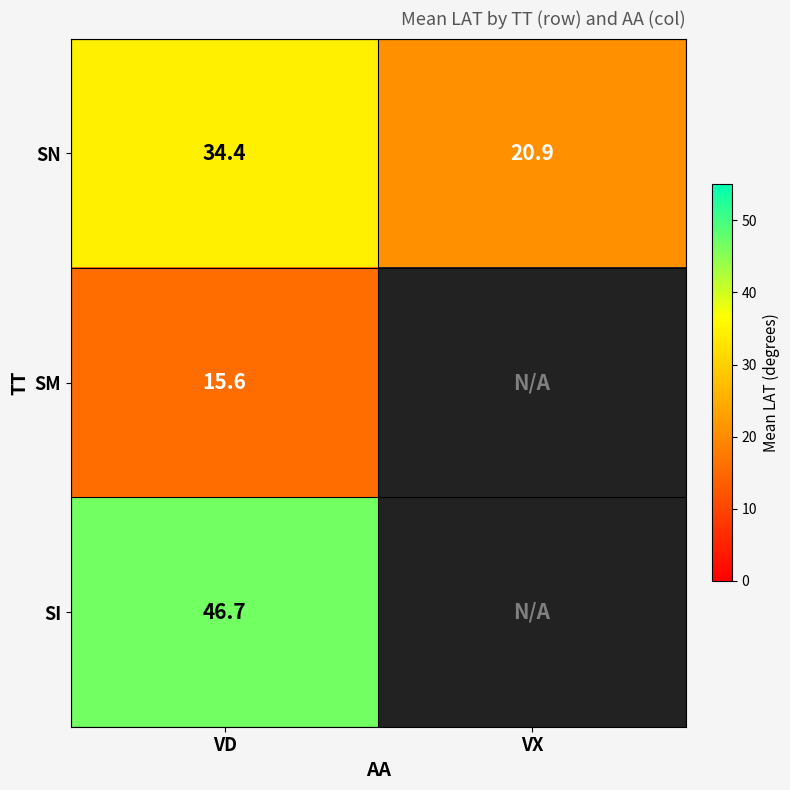

Where does the SN series first go above 34?

VD